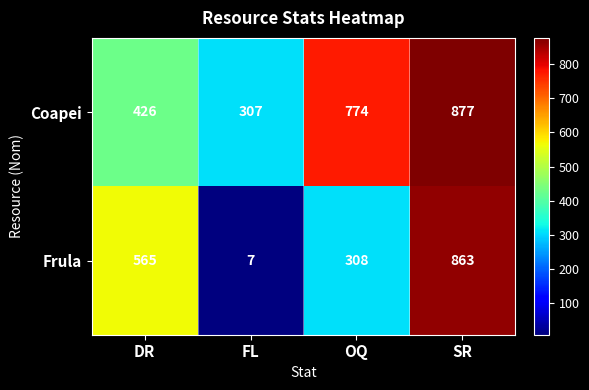

How many series are shown in this chart?

2